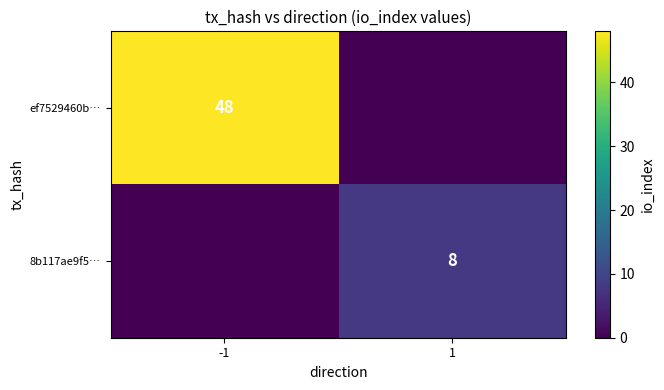

The ef7529460b… series shows 48 at -1. True or false?

True